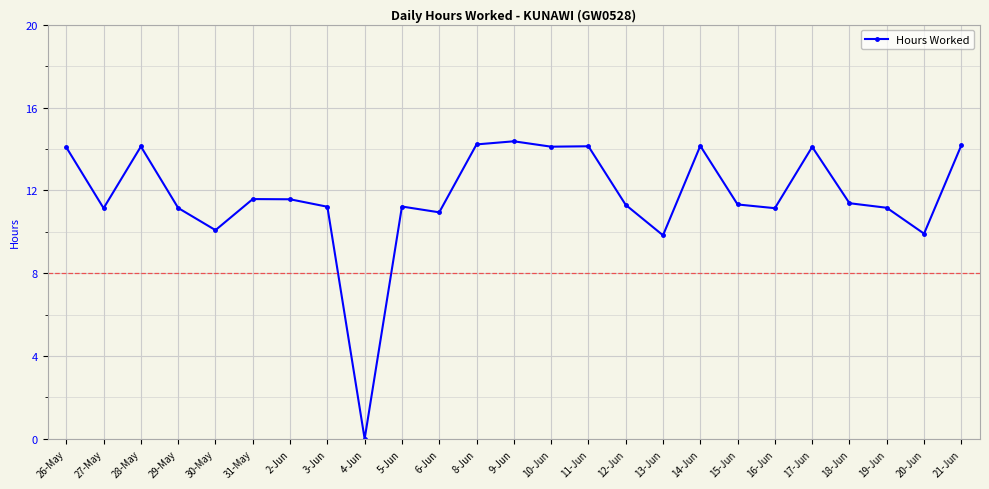

Read the value at 19-Jun.

11.2